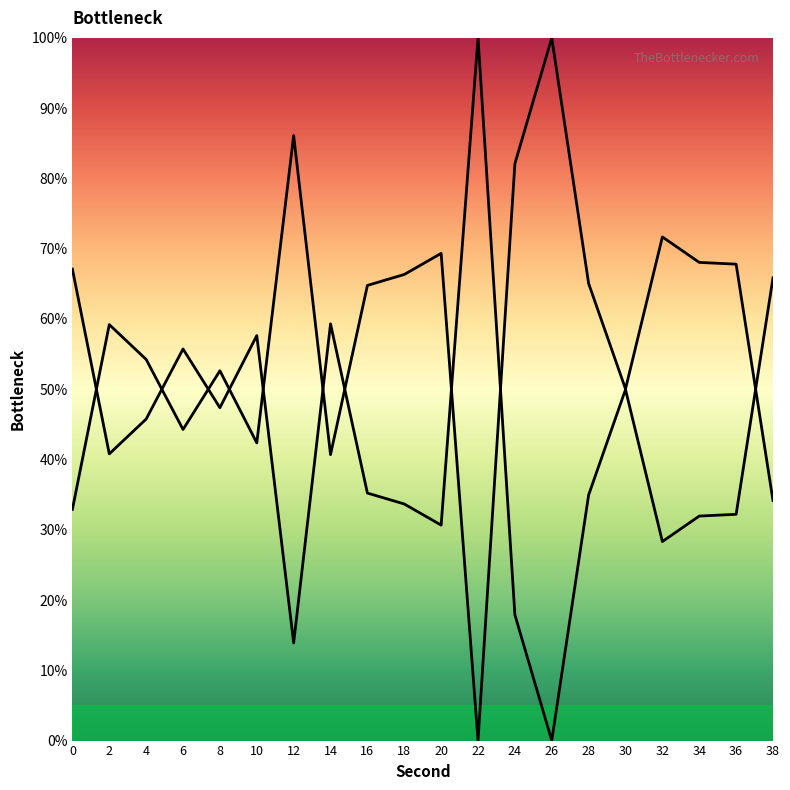

Rank the categories by value from highest to lowest.

22, 0, 38, 14, 10, 6, 30, 8, 4, 2, 16, 28, 18, 36, 34, 20, 32, 24, 12, 26